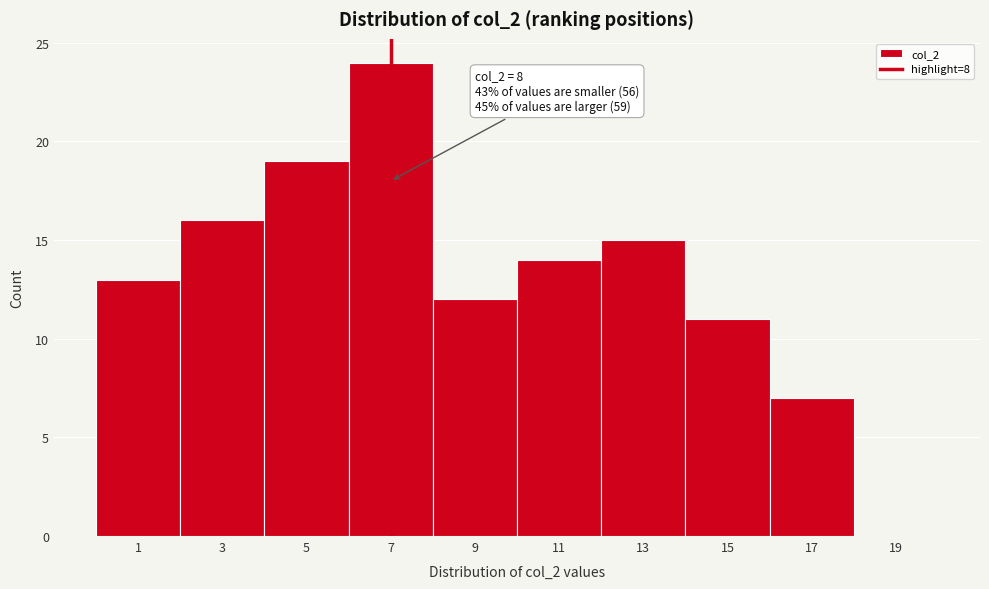

Reading left to right, extract all data points from this chart.

1=13	3=16	5=19	7=24	9=12	11=14	13=15	15=11	17=7	19=0